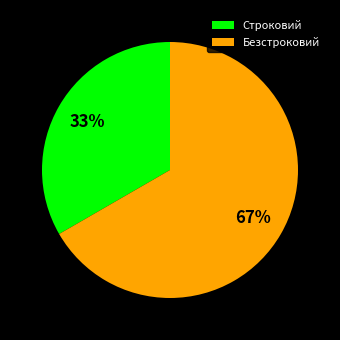

To the nearest percent, what is the combined percentage of Безстроковий and Строковий?

100%